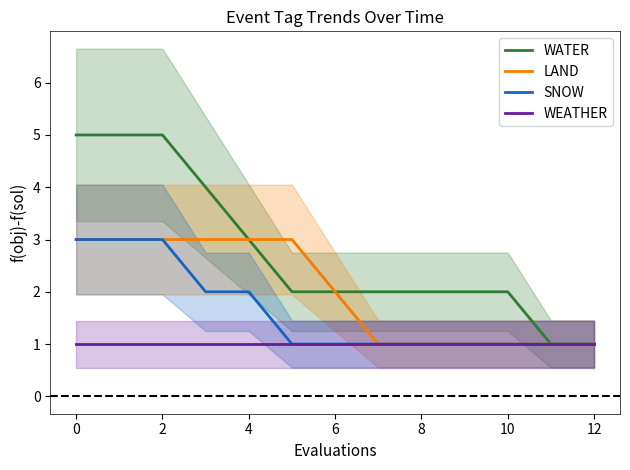

What is the highest value of the SNOW series?

3